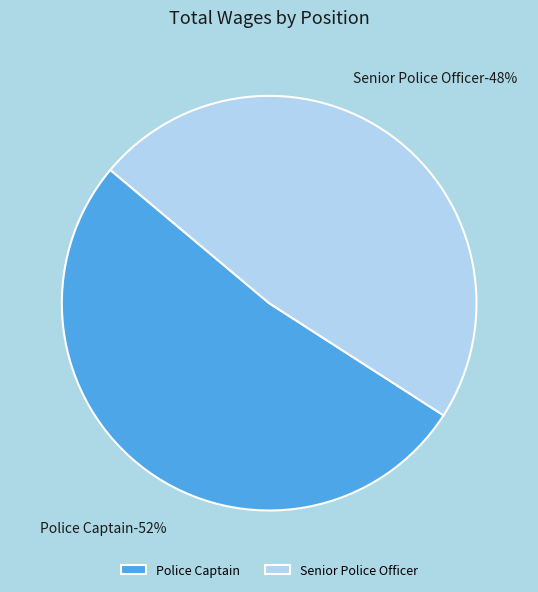

To the nearest percent, what is the combined percentage of Police Captain and Senior Police Officer?

100%